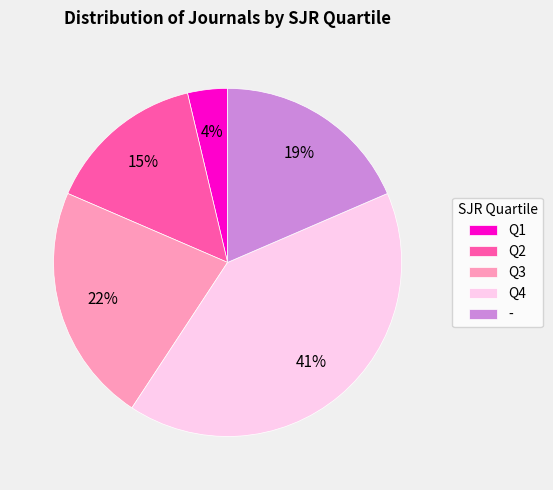

To the nearest percent, what is the difference between the Q1 and - slice percentages?

15%